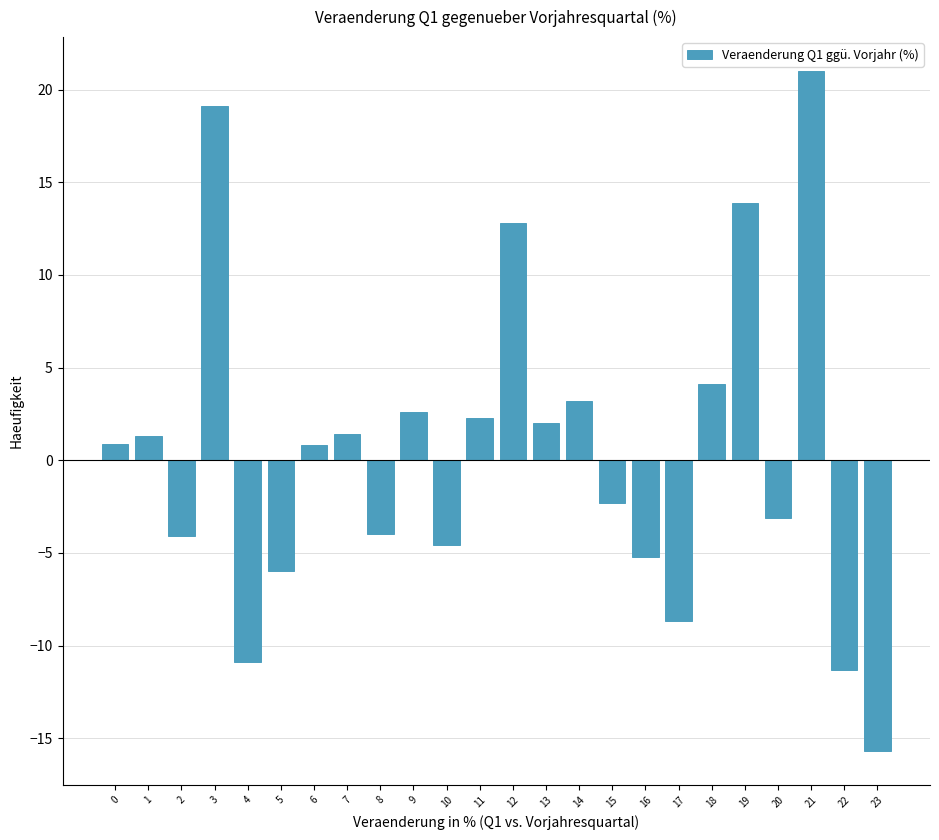

True or false: the data shows -9.3 at 16.

False